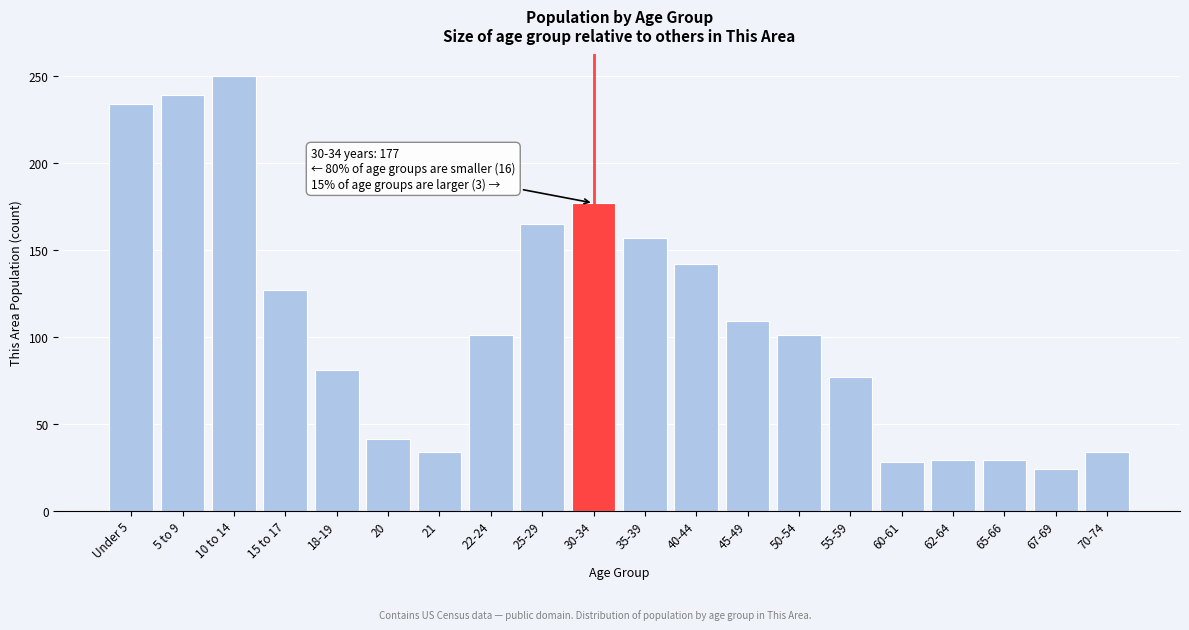

The value at 50-54 is 55. True or false?

False